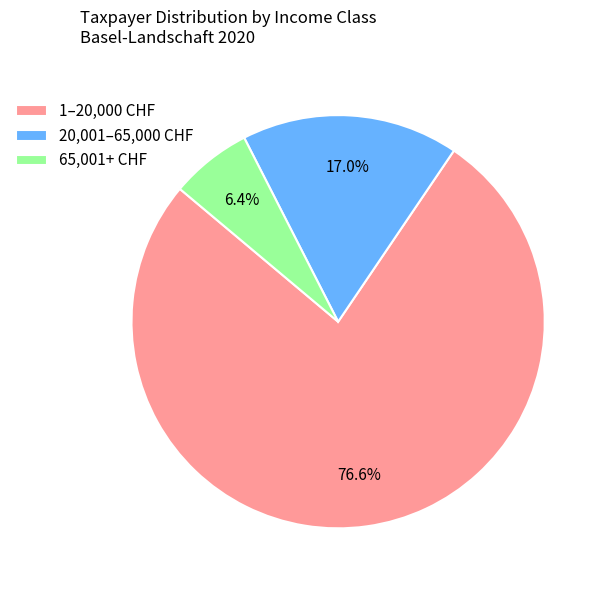

What is the smallest slice in the pie chart?

65,001+ CHF